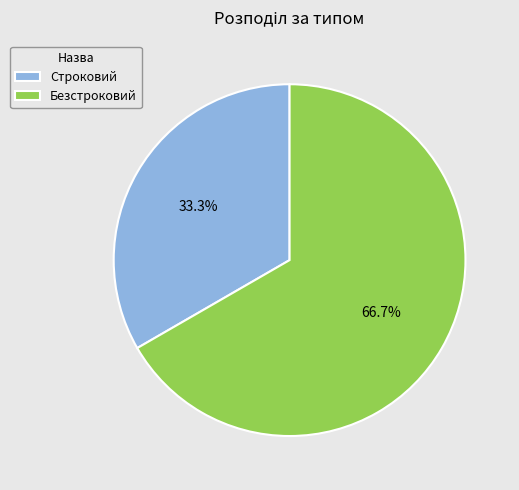

Which category accounts for the majority?

Безстроковий